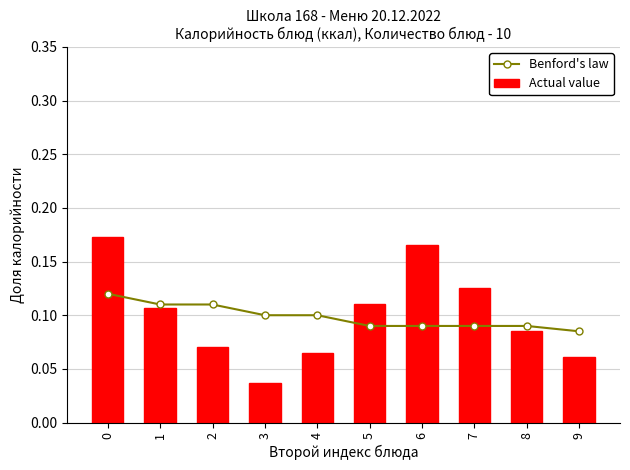

Count the Actual value values in the range 0 to 1.

10